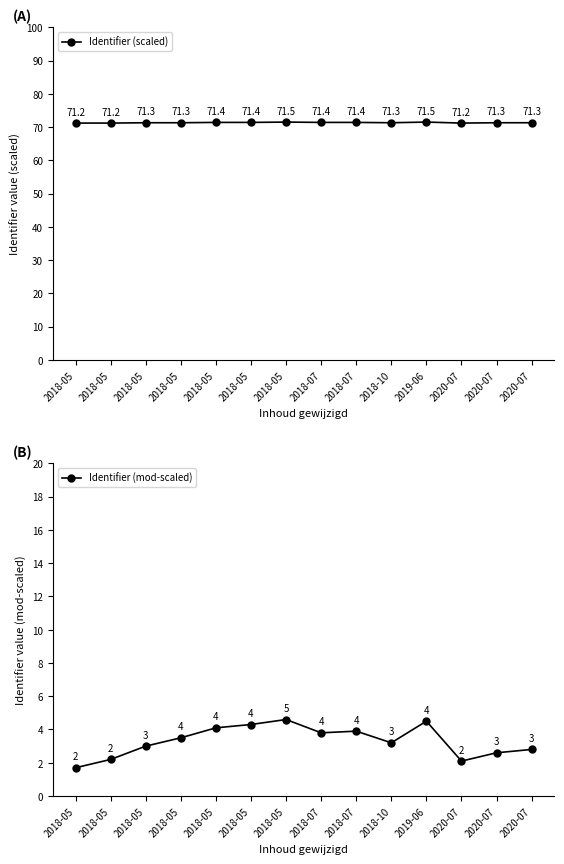

What is the maximum value shown in the chart?

71.5